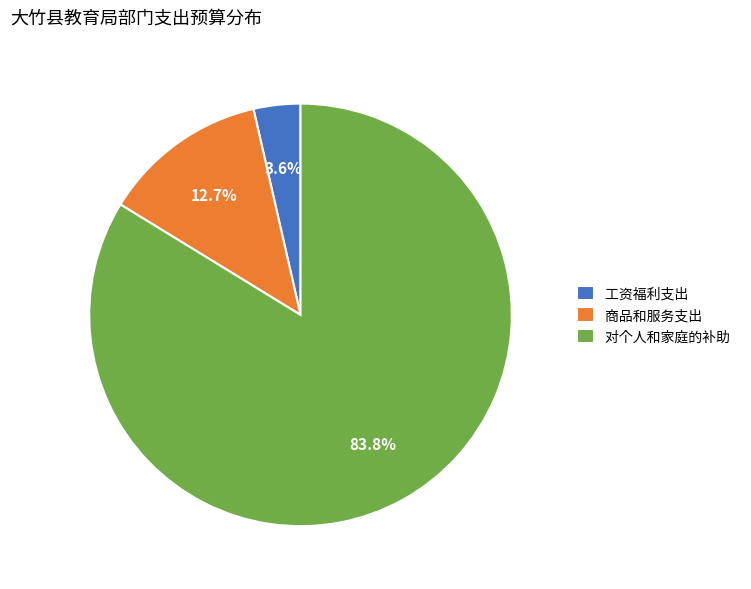

How many segments does this pie chart have?

3